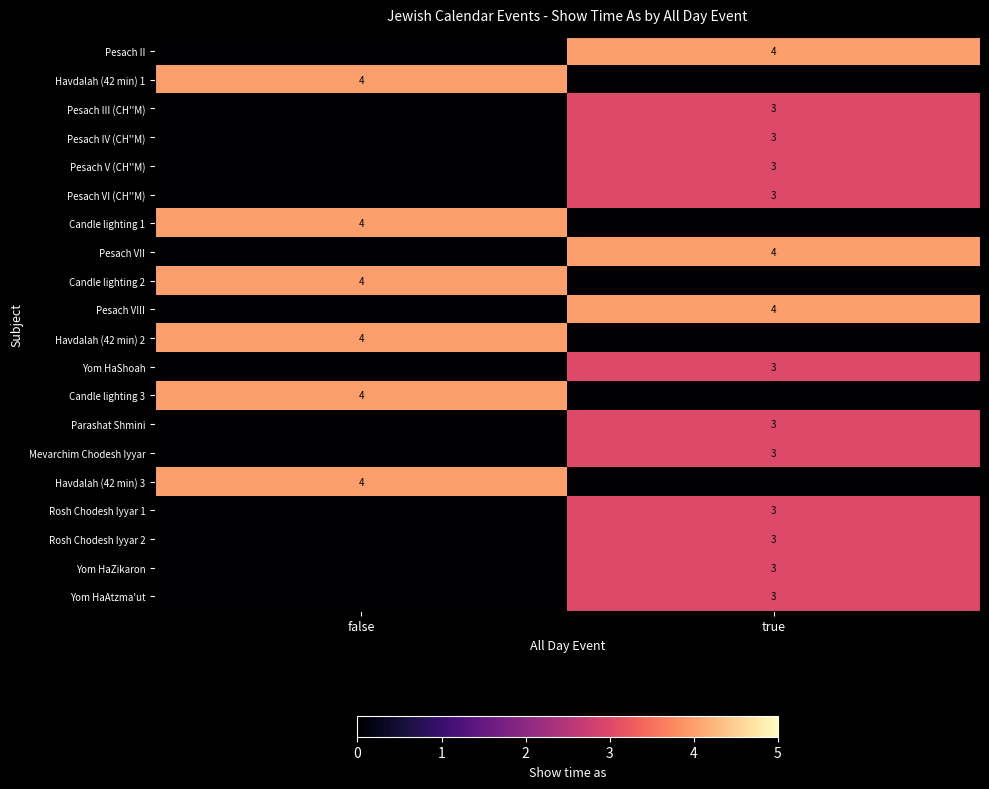

At which category does the chart reach its minimum across all series?

false